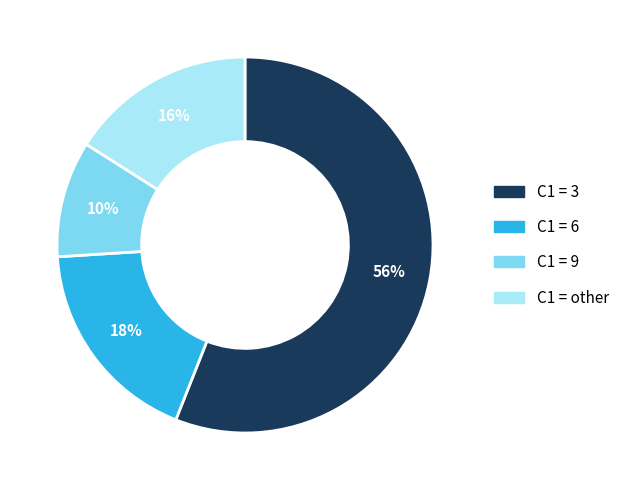

Combined, do C1 = 6 and C1 = 9 account for over 50%?

No